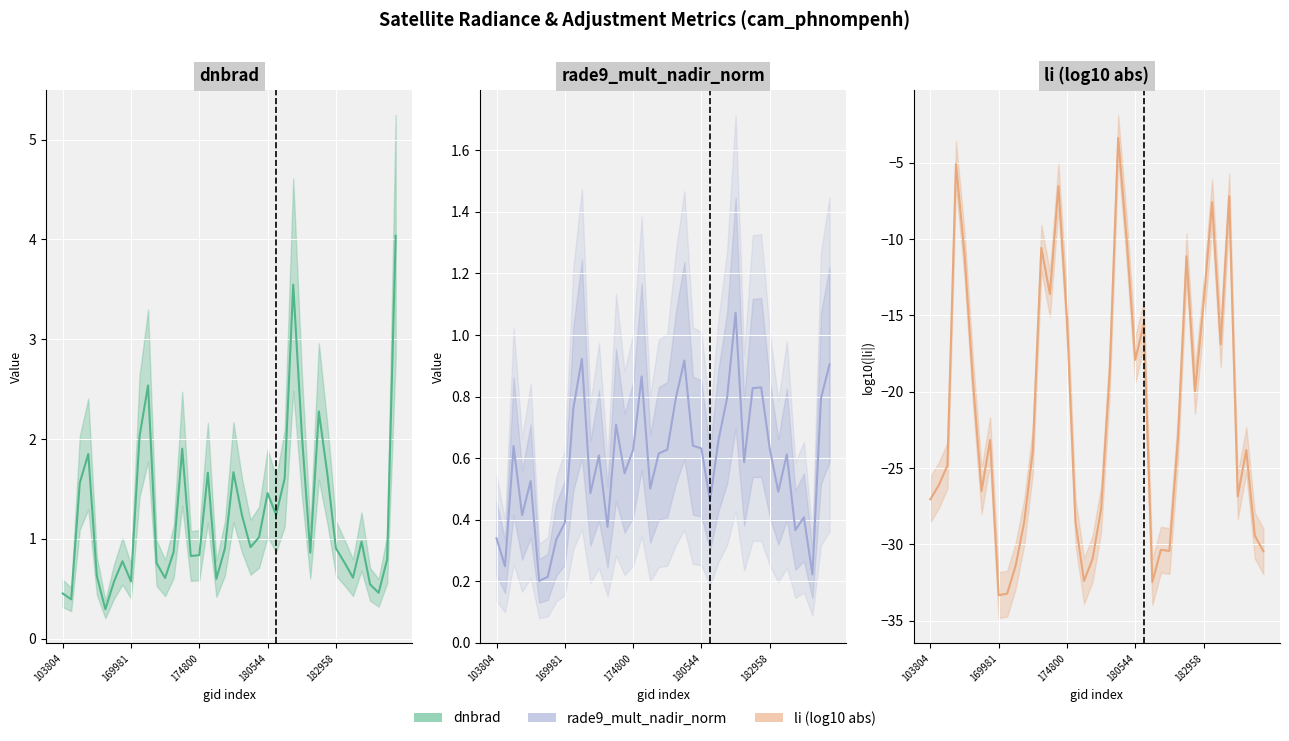

Rank the series at 21 from lowest to highest value.

li, rade9_mult_nadir_norm, dnbrad